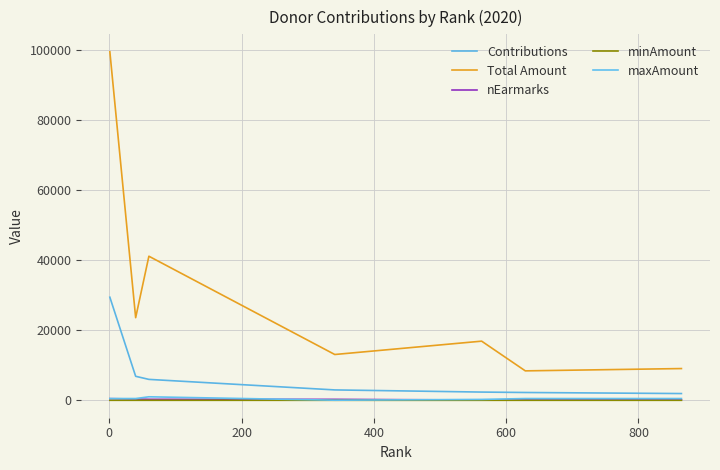

How many lines are shown in the chart?

5